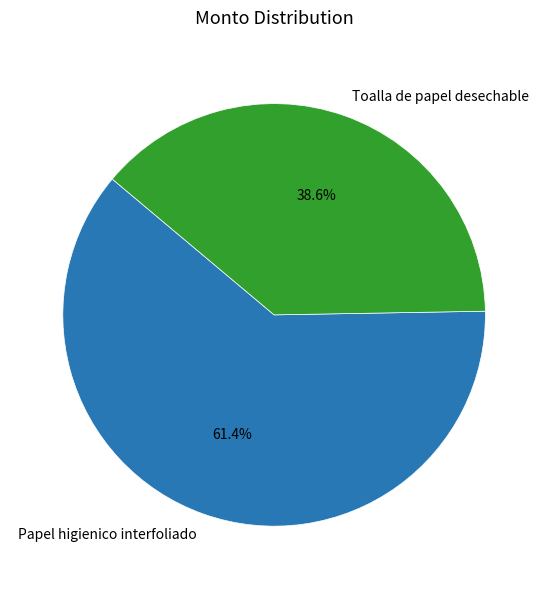

Which category has the smallest portion of the pie?

Toalla de papel desechable